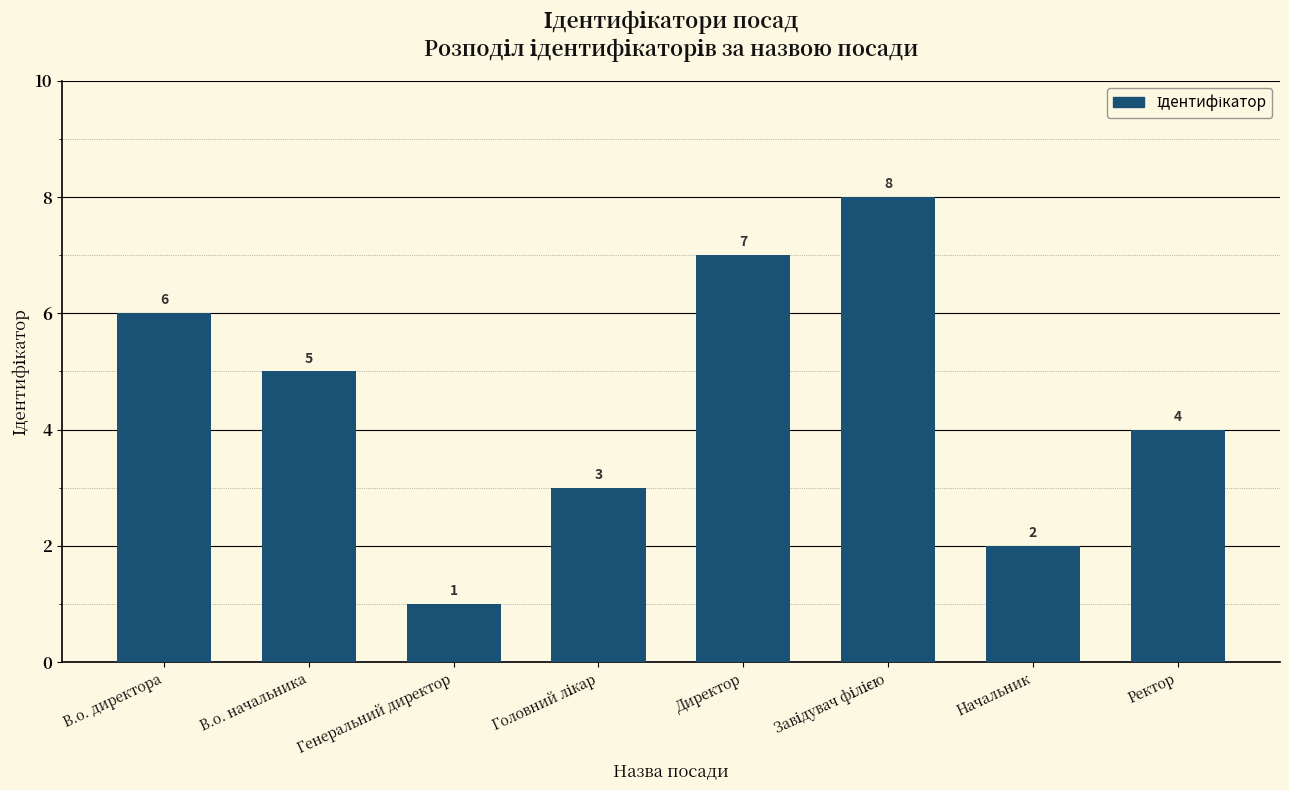

What is the ratio of the value at Генеральний директор to the value at В.о. начальника?

0.2